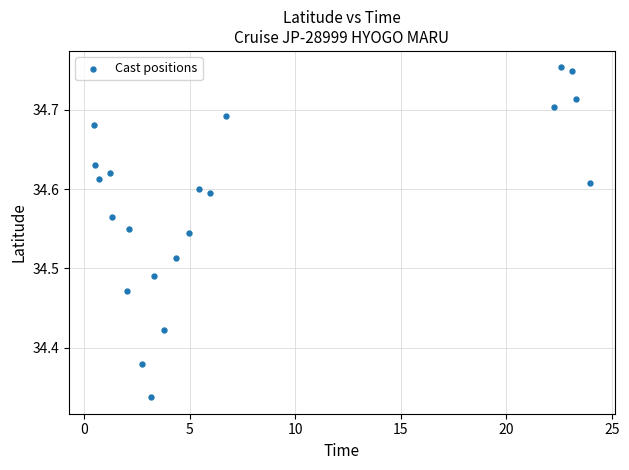

What is the range of X values (max minus min)?

23.5